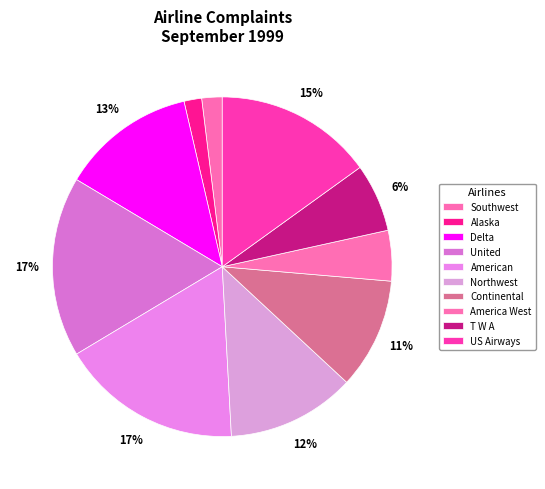

How many segments does this pie chart have?

10